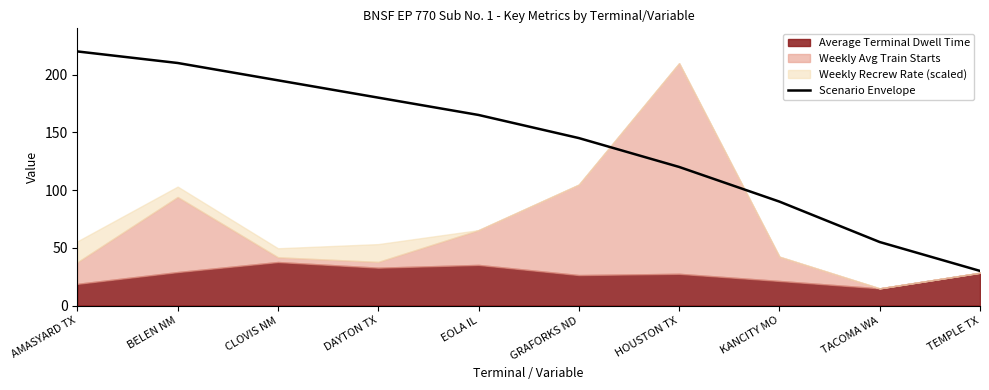

What is the ratio of the value at TACOMA WA to the value at KANCITY MO?

0.6